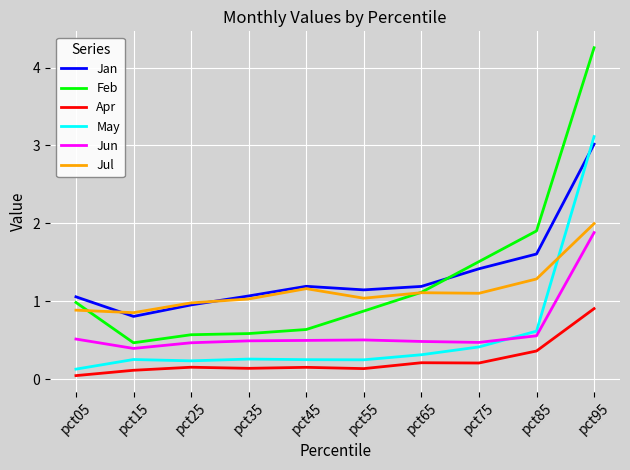

The Feb series shows 1.0 at pct05. True or false?

True